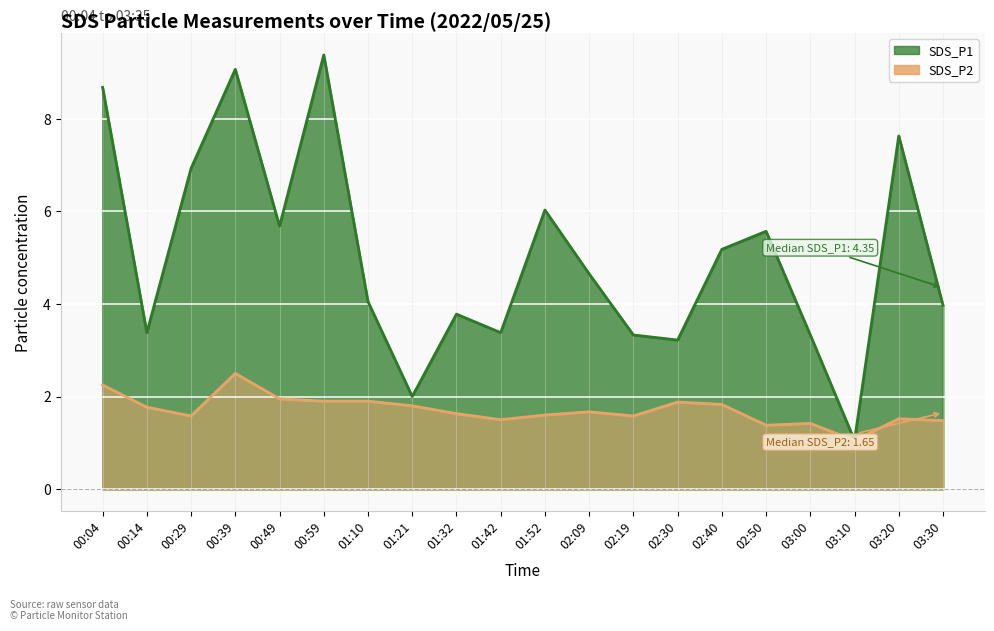

What is the greatest value displayed?

9.4